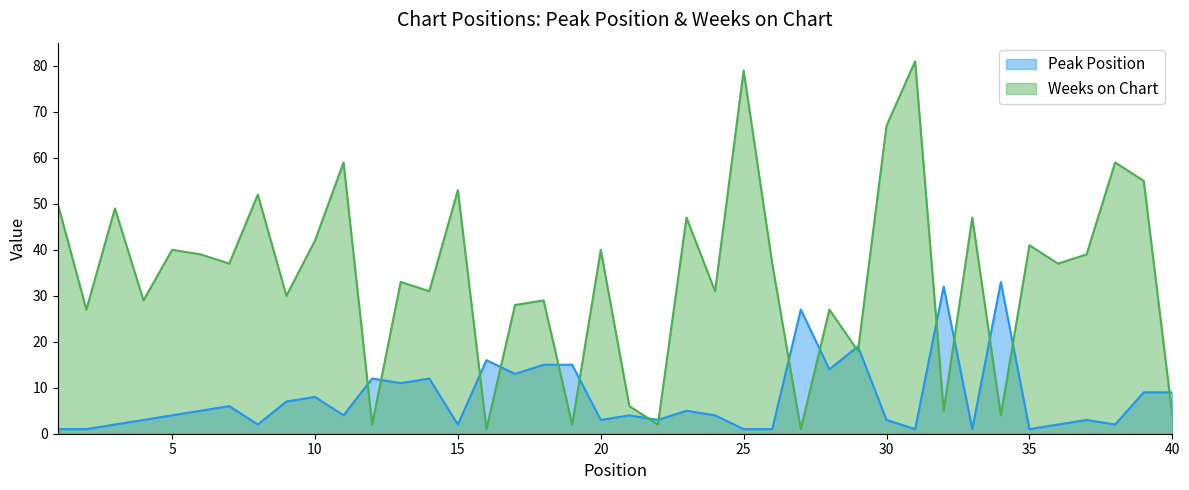

In Weeks on Chart, how many points are higher than both neighbors (excluding endpoints)?

15